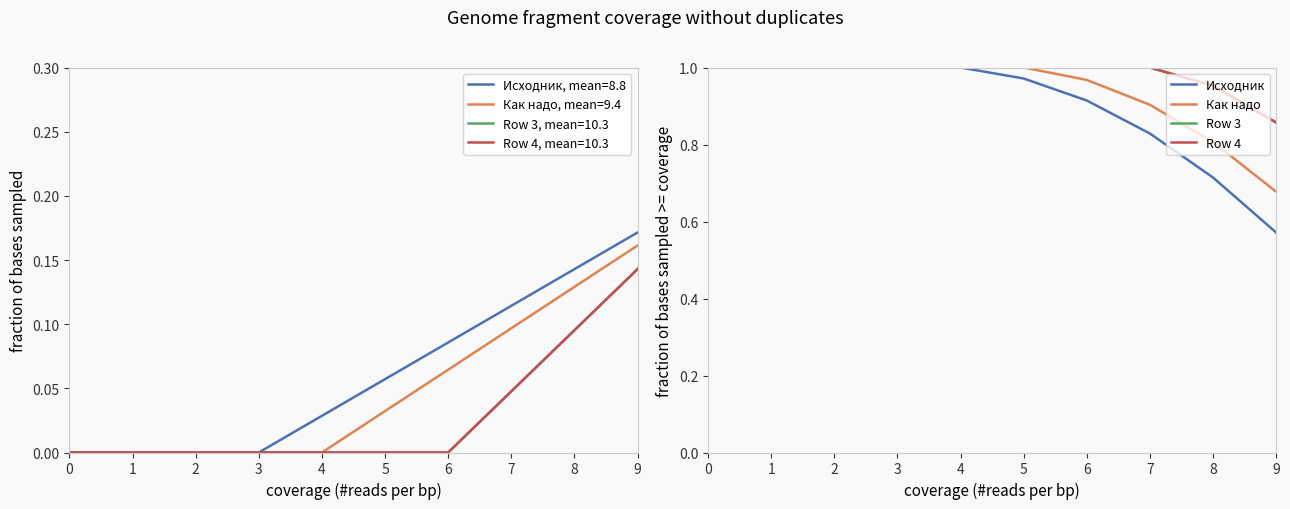

Which series has the largest total across all categories?

Row 3